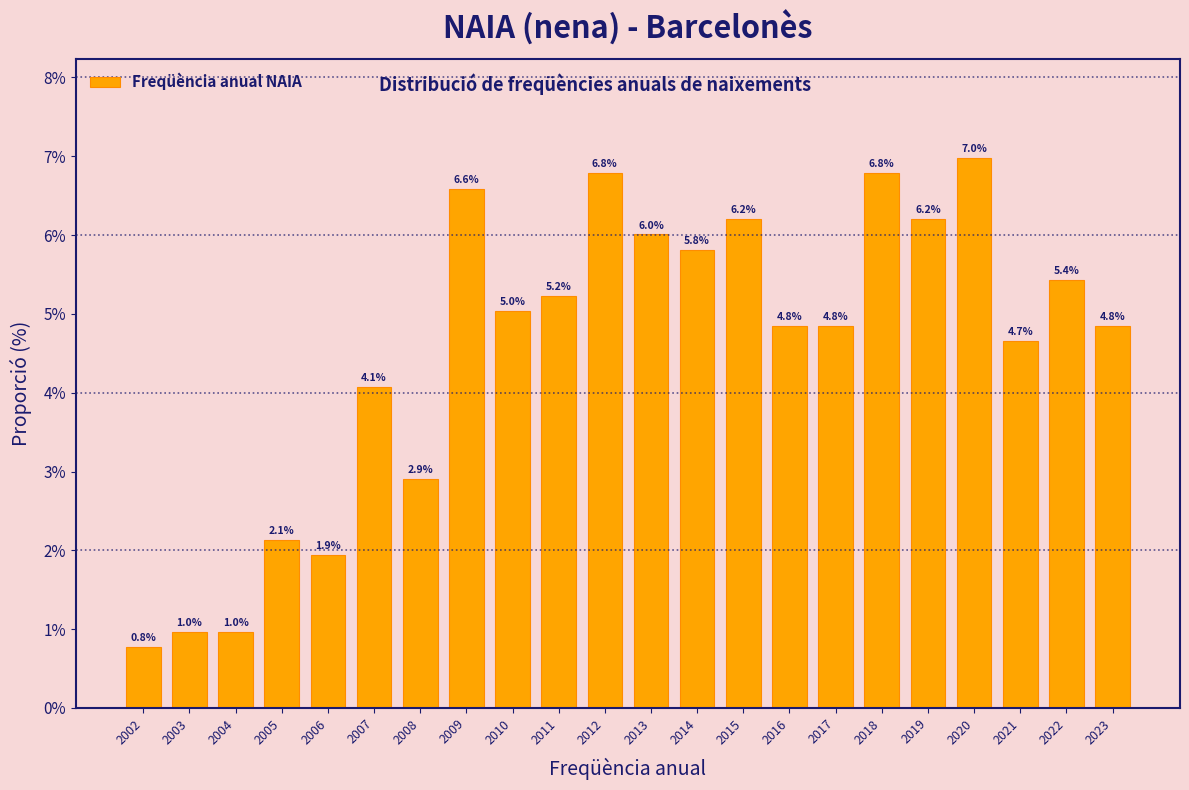

Reading left to right, list all the values displayed in this chart.

2002=0.8	2003=1.0	2004=1.0	2005=2.1	2006=1.9	2007=4.1	2008=2.9	2009=6.6	2010=5.0	2011=5.2	2012=6.8	2013=6.0	2014=5.8	2015=6.2	2016=4.8	2017=4.8	2018=6.8	2019=6.2	2020=7.0	2021=4.7	2022=5.4	2023=4.8